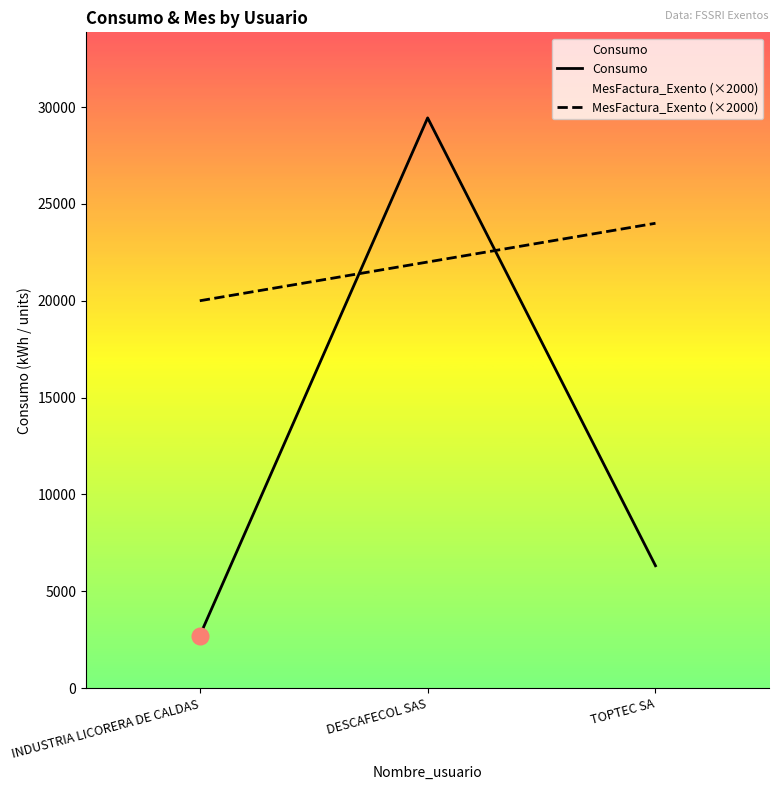

What is the label of the 2nd point from the right?

DESCAFECOL SAS